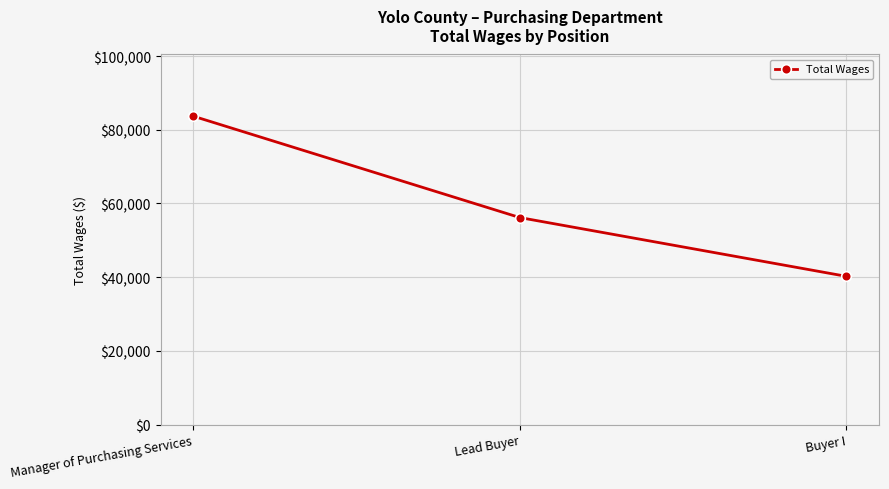

What is the minimum value shown in the chart?

40225